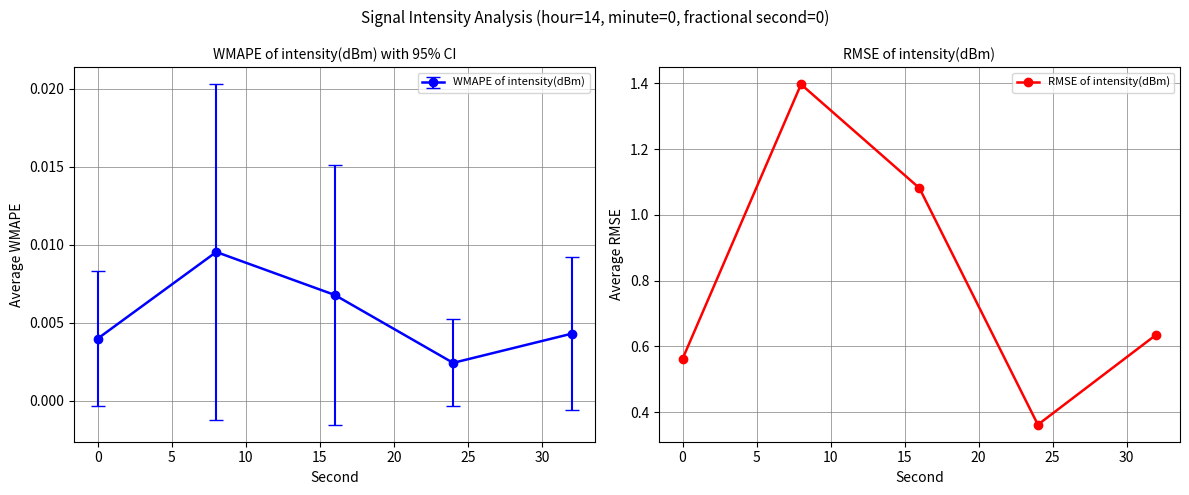

How many interior local peaks does the RMSE of intensity(dBm) series have?

1